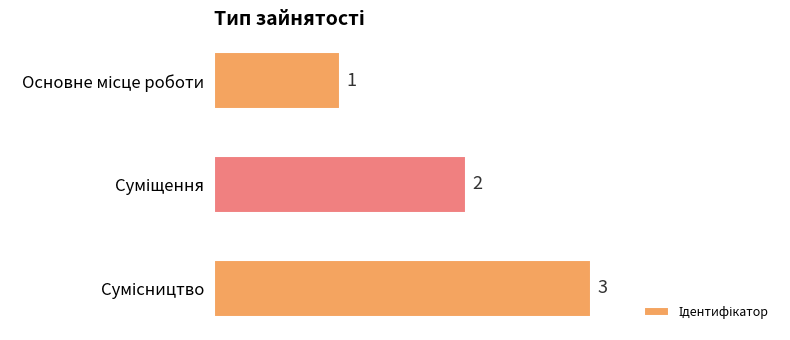

What is the maximum value shown in the chart?

3